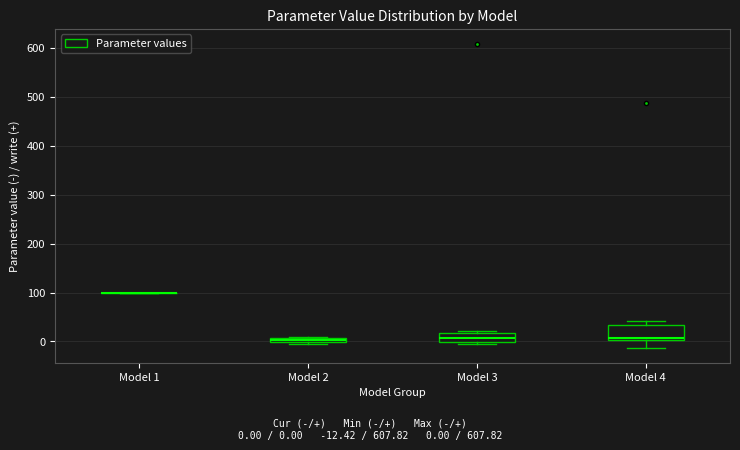

Which box is the tallest, from its lower edge to its upper edge?

Model 4